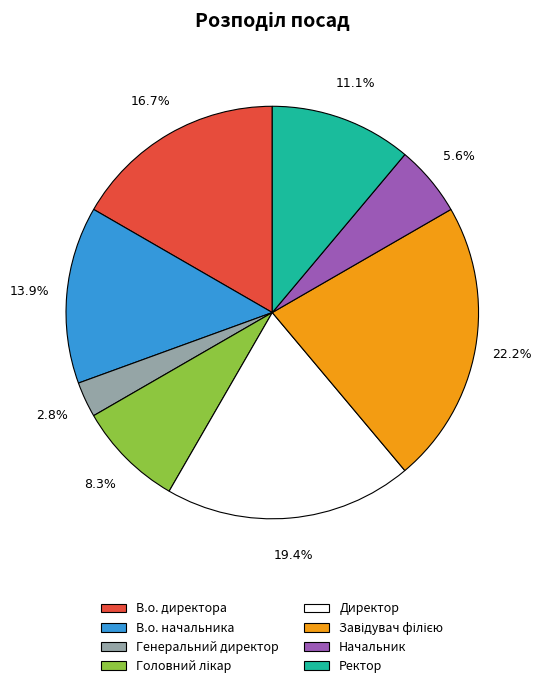

Which category has the smallest portion of the pie?

Генеральний директор